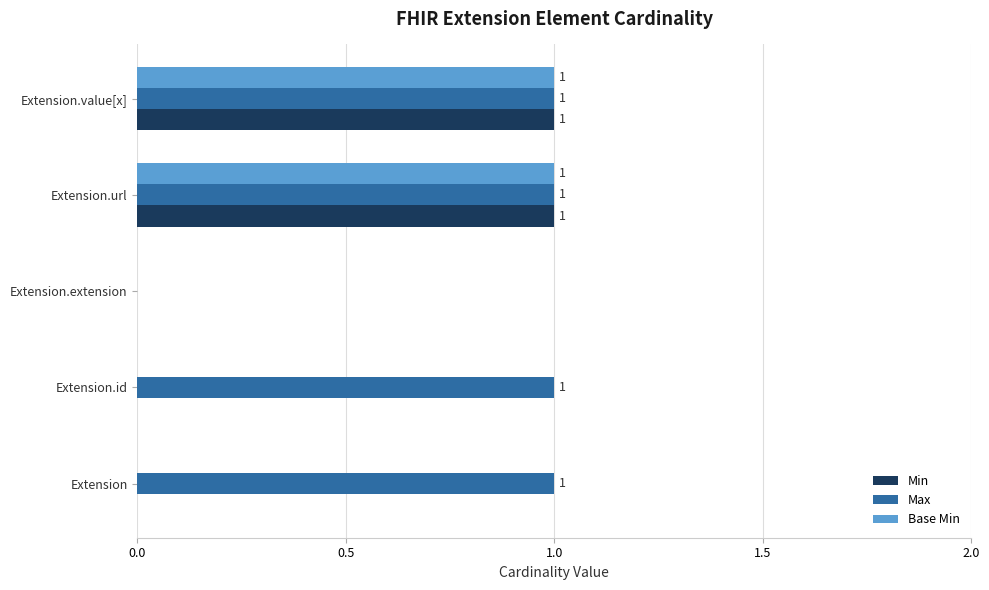

Count the Min values in the range 0 to 1.

5